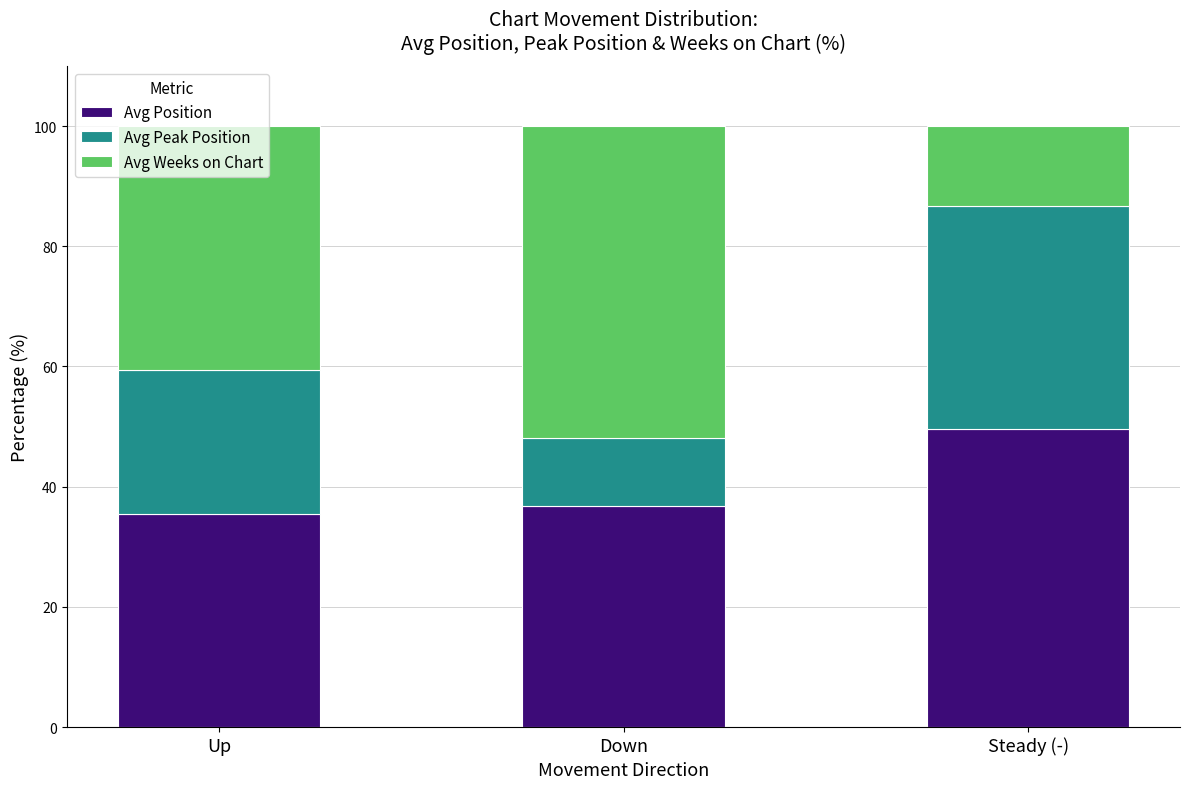

Does the chart contain stacked bars?

Yes